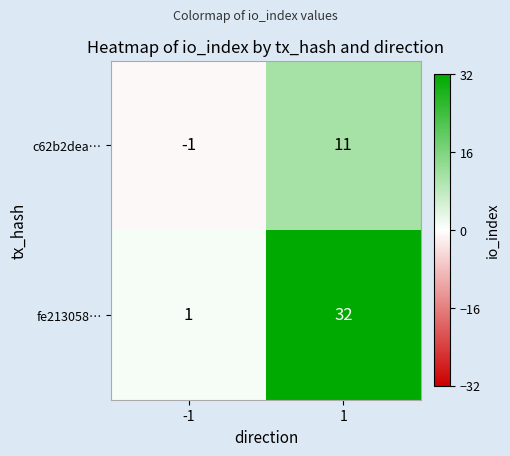

What is the difference between the highest and lowest values at -1?

2